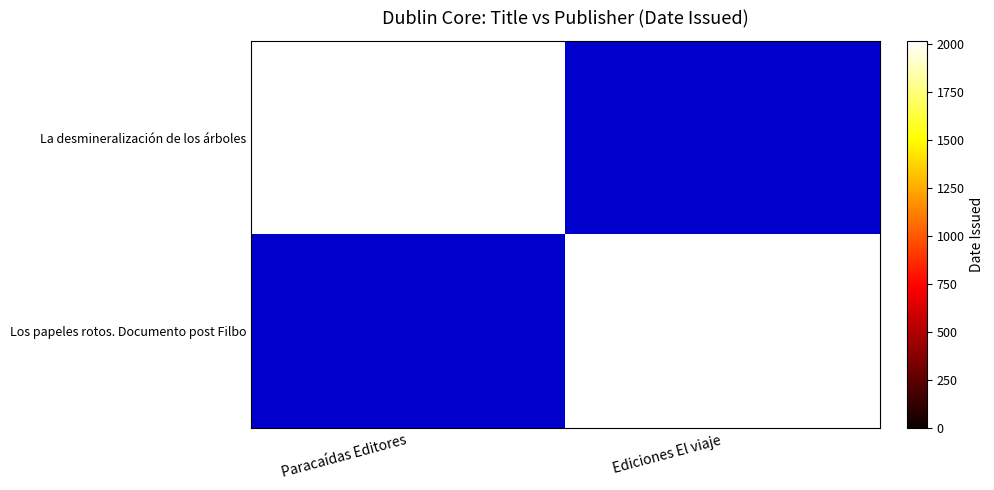

Reading left to right, list all the values displayed in this chart.

La desmineralización de los árboles: 2014	0
Los papeles rotos. Documento post Filbo: 0	2014